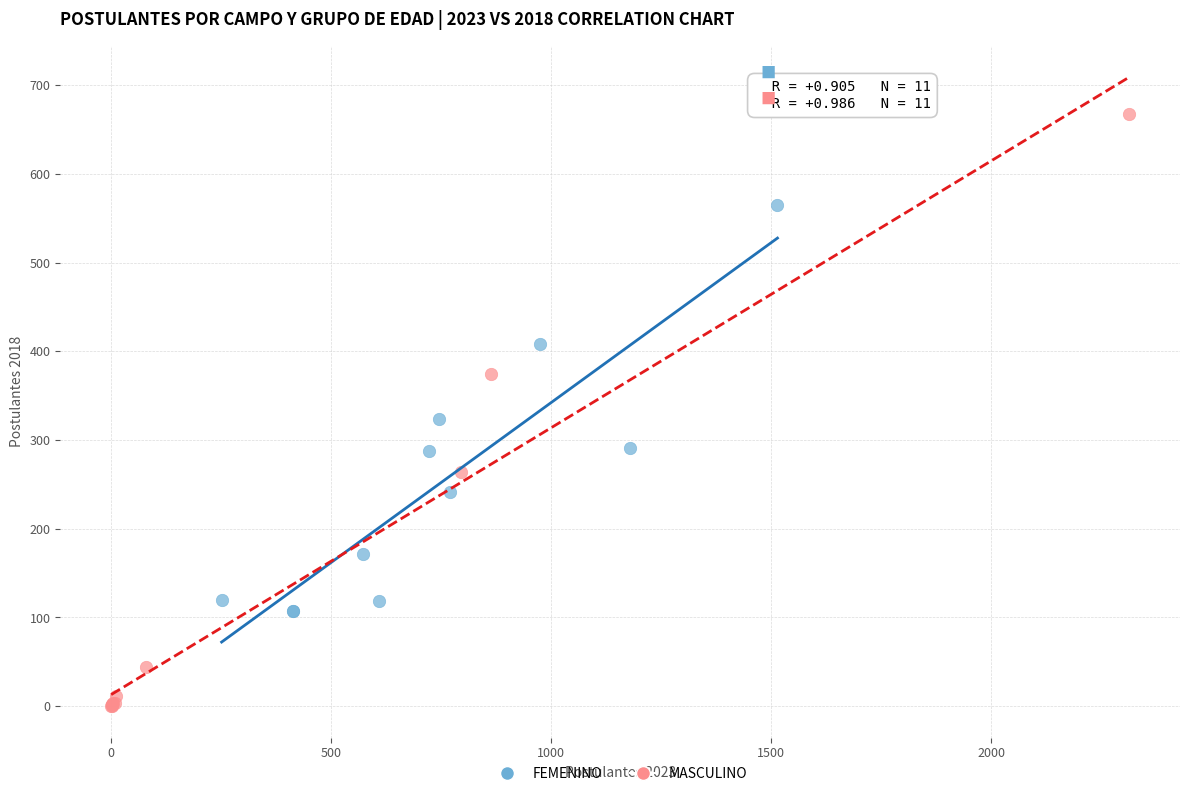

Which series contains the highest Y value?

MASCULINO